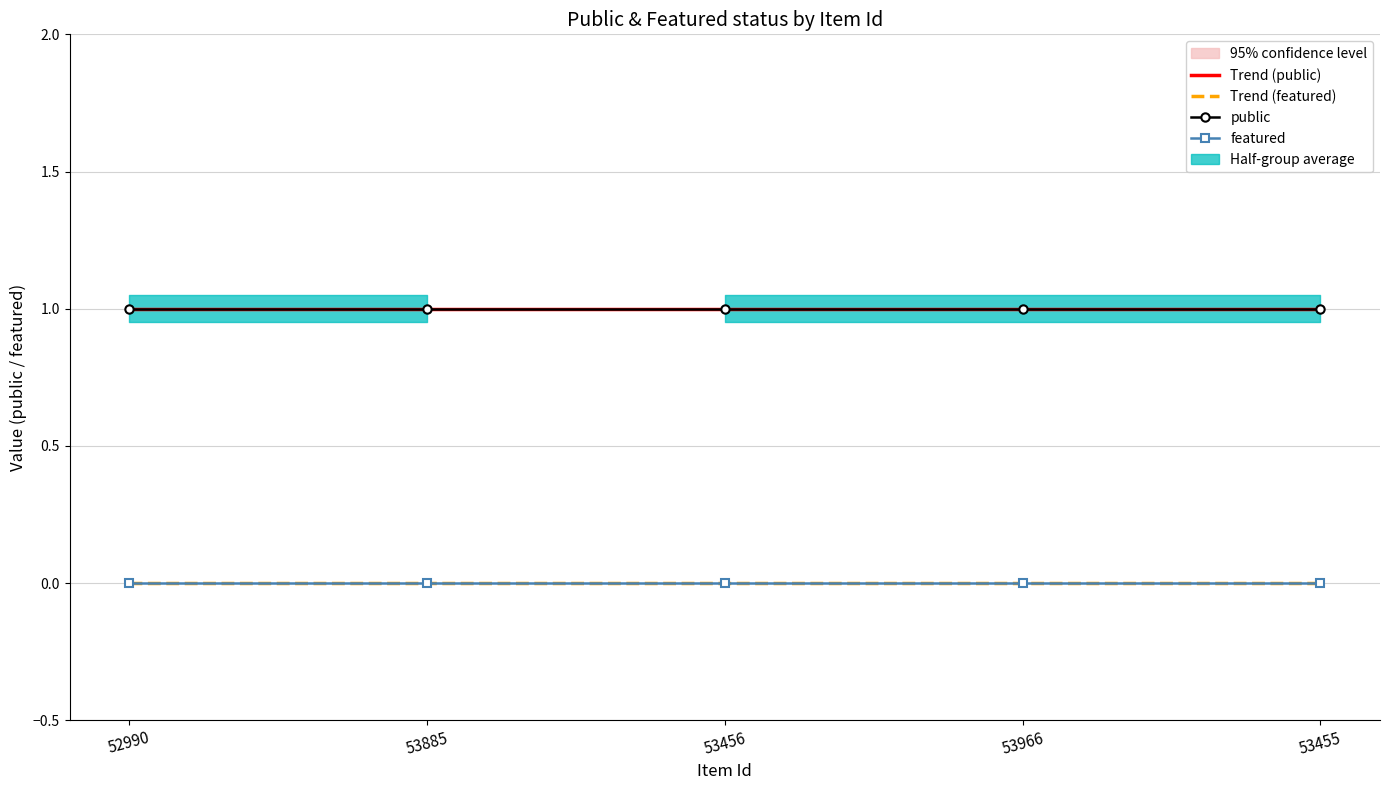

List the series in order of their peak value, highest first.

public, Trend (public), Trend (featured), featured